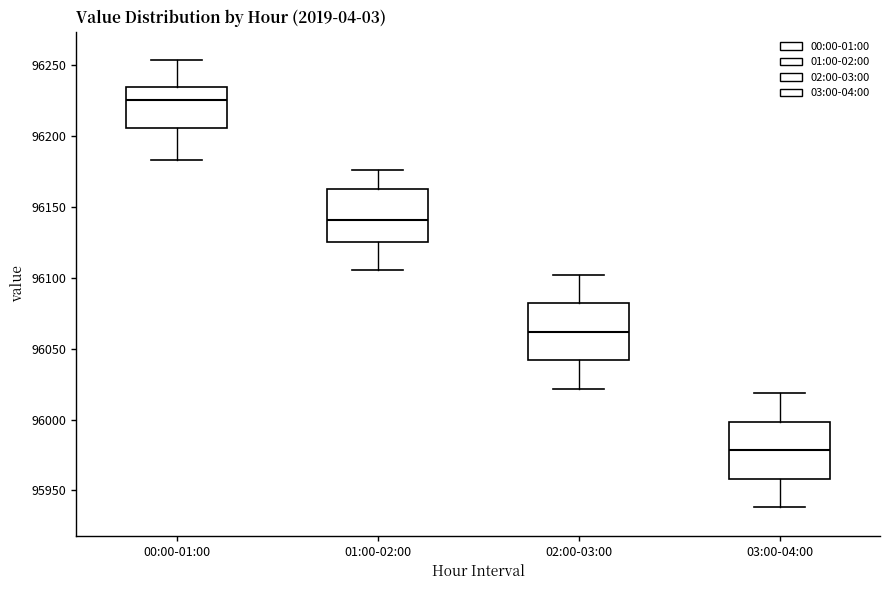

Reading left to right, transcribe this box plot: for each box, give where its median line is, the range the box spans, and where its two whiskers end, as read against the y-axis. The values are not printed on the chart, so give them approximately, as read against the axis.

00:00-01:00: median 96225, box 96205 to 96235, whiskers 96185 to 96255
01:00-02:00: median 96140, box 96125 to 96160, whiskers 96105 to 96175
02:00-03:00: median 96060, box 96040 to 96080, whiskers 96020 to 96100
03:00-04:00: median 95980, box 95960 to 96000, whiskers 95940 to 96020